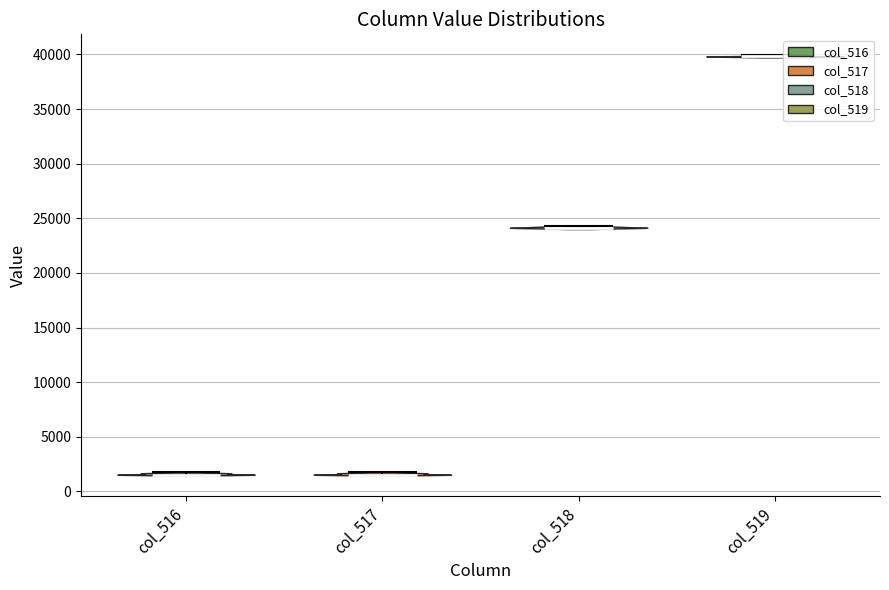

Which violin has the highest median line?

col_519